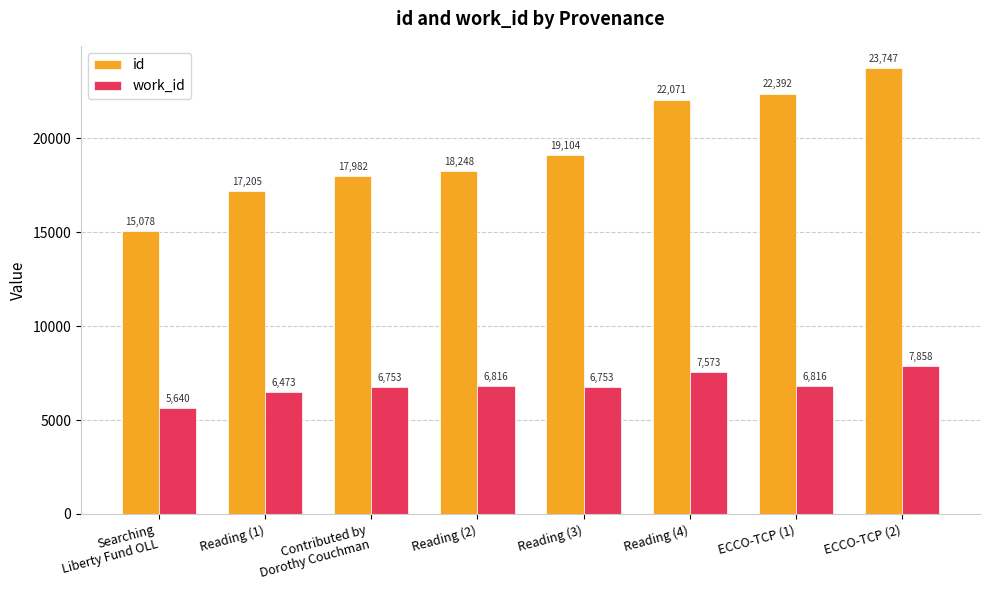

How many categories are shown in the chart?

8